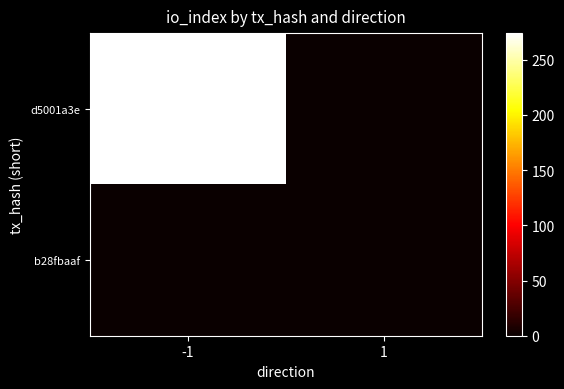

At which category is the sum across all series the highest?

-1